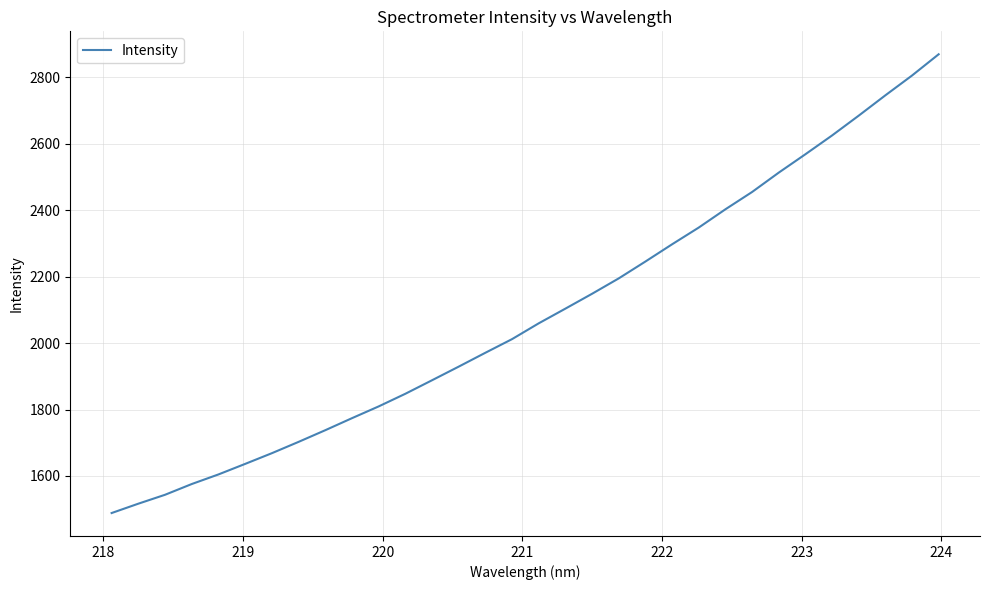

What is the greatest value displayed?

2869.9